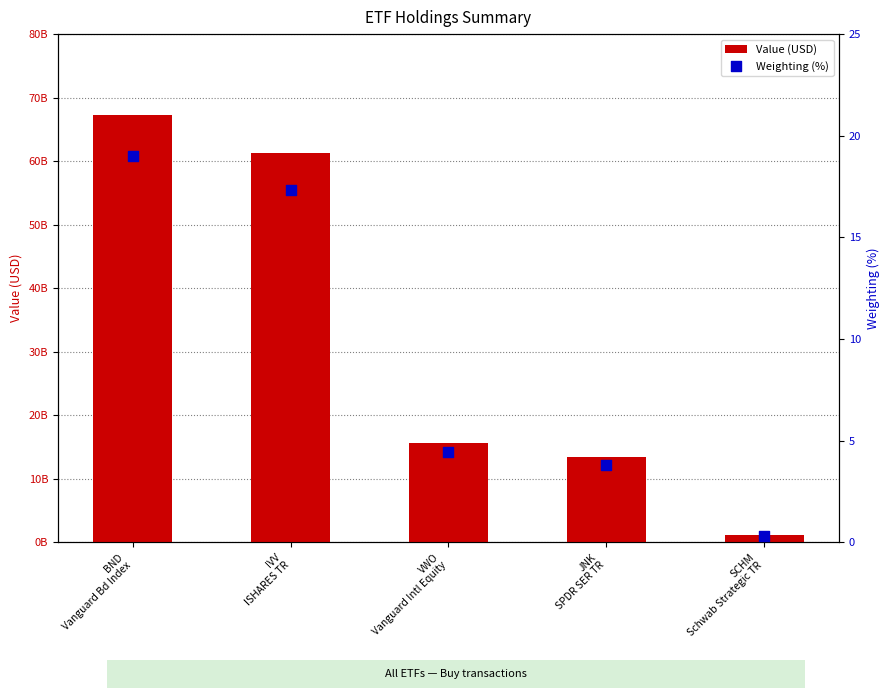

Is the value of Value (USD) at JNK
SPDR SER TR greater than the value of Weighting (%) at SCHM
Schwab Strategic TR?

Yes